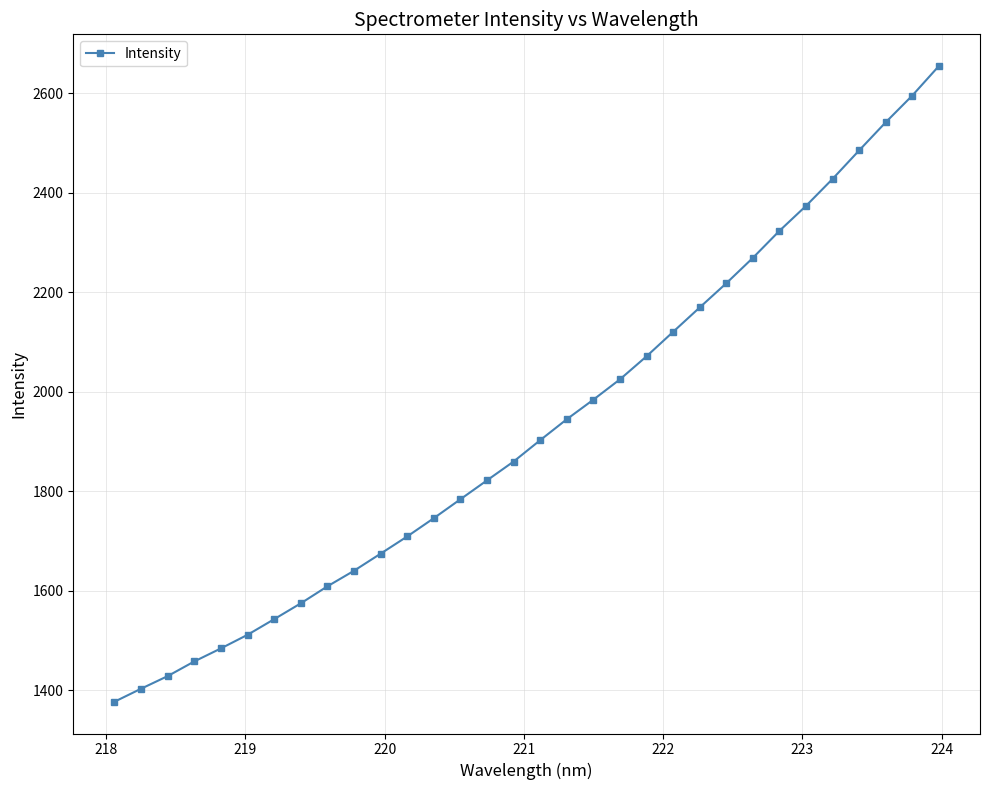

True or false: there are more than 1 points higher than both neighbors.

False